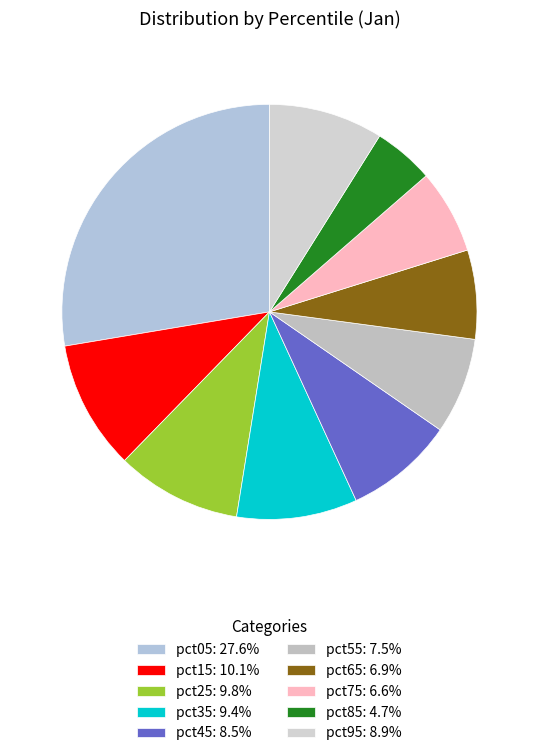

The pct45 slice represents 1% of the pie. True or false?

False